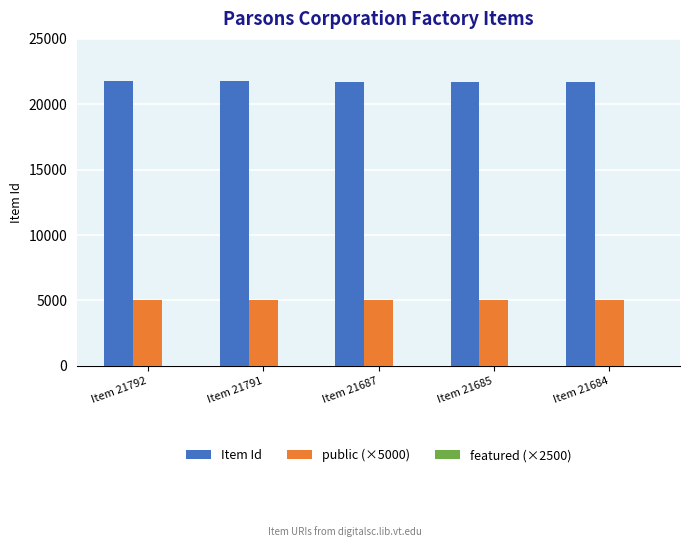

What is the sum of the Item Id values at Item 21792 and Item 21685?

43477